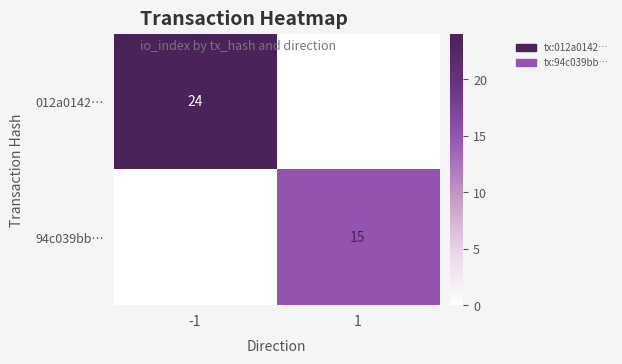

At which category is the sum across all series the highest?

-1